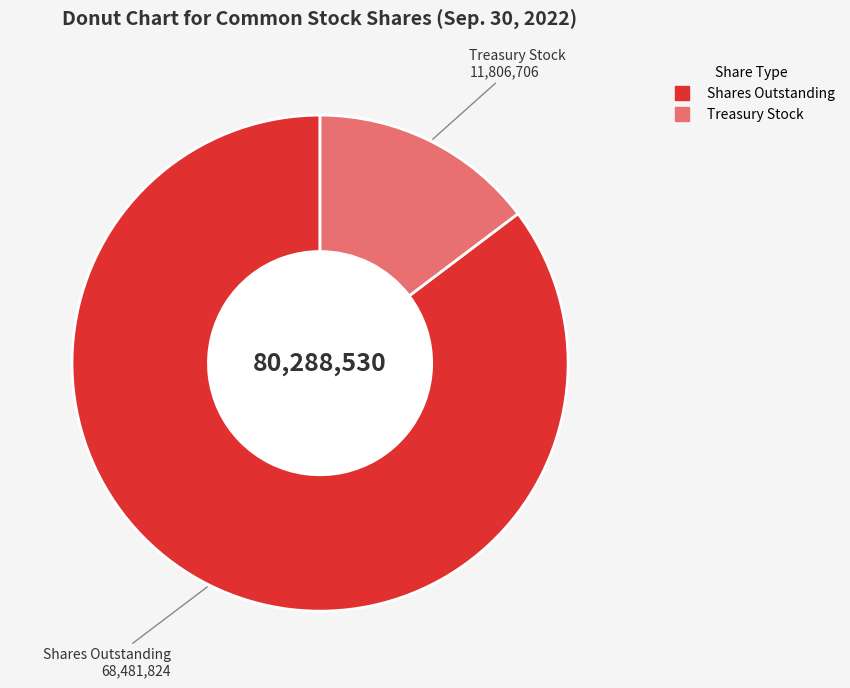

Is there any slice that represents more than half of the pie?

Yes